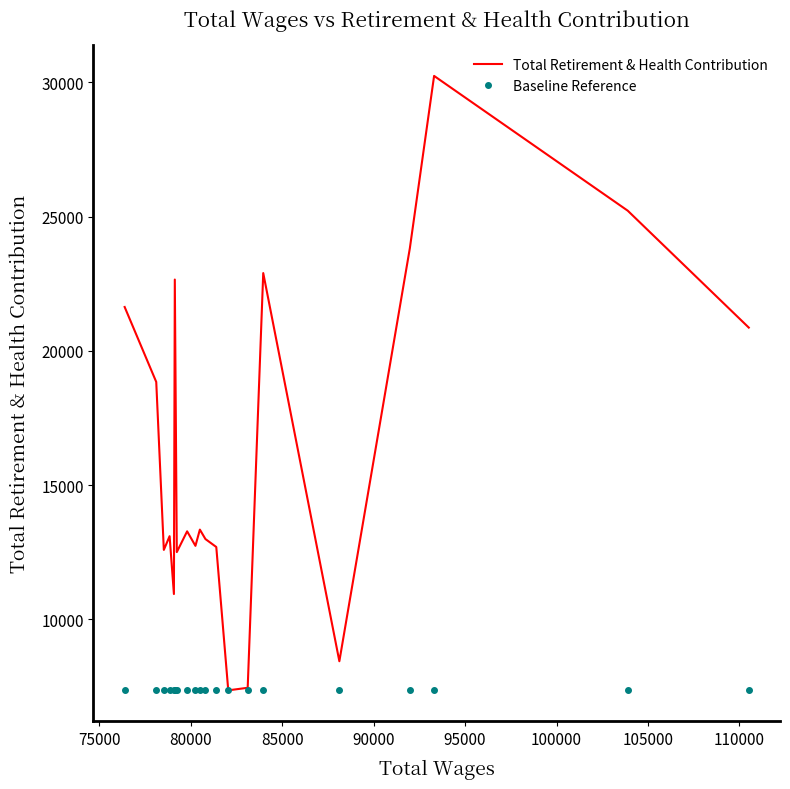

Which series has the largest total across all categories?

Total Retirement & Health Contribution